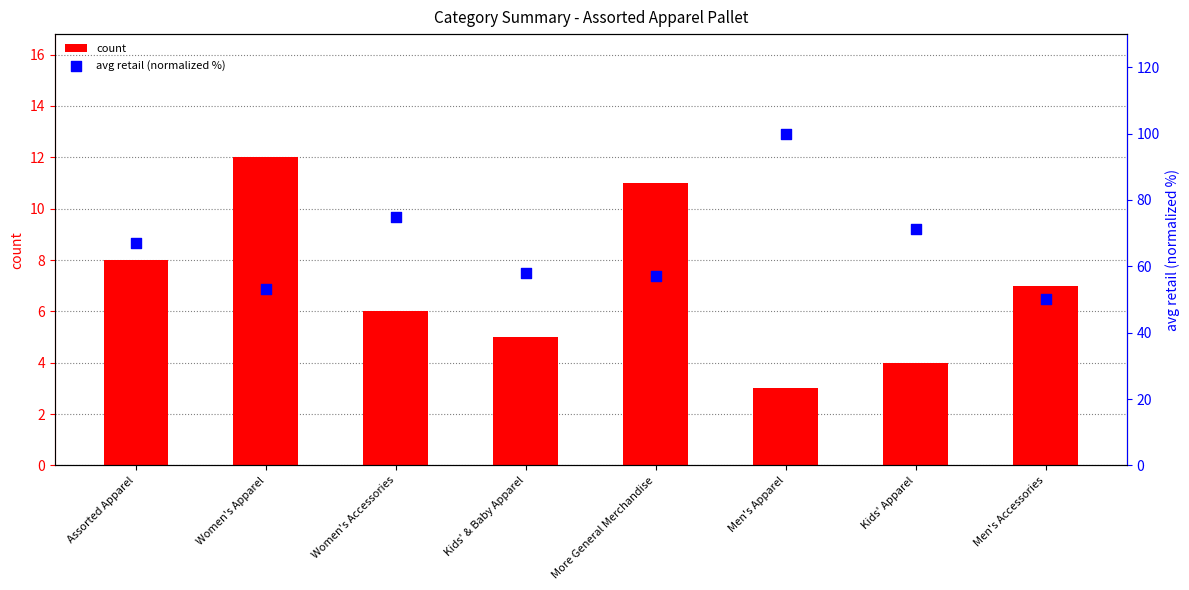

Which series has the largest Y range (max minus min)?

avg retail (normalized %)